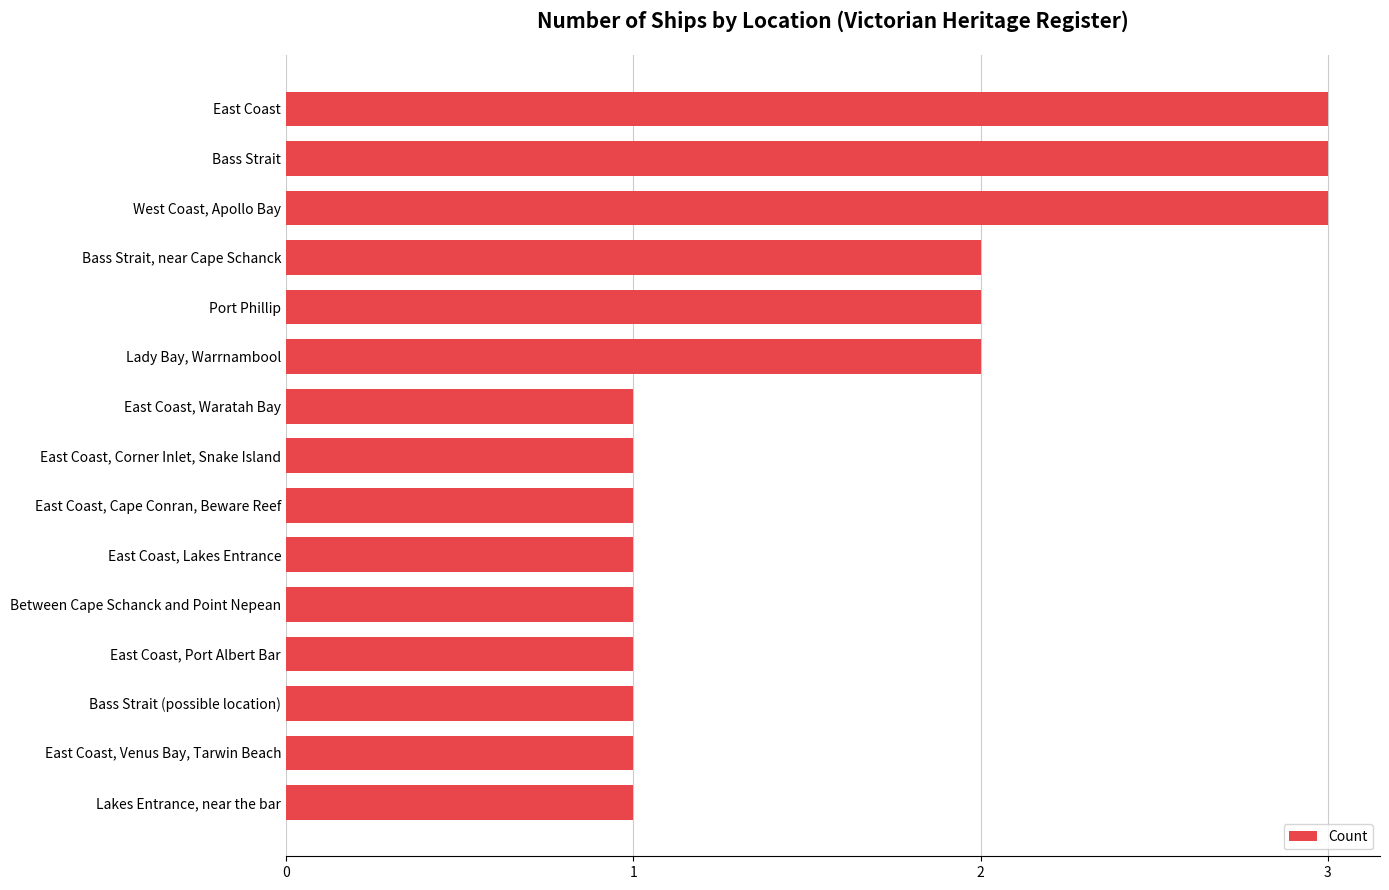

Does the chart contain stacked bars?

No